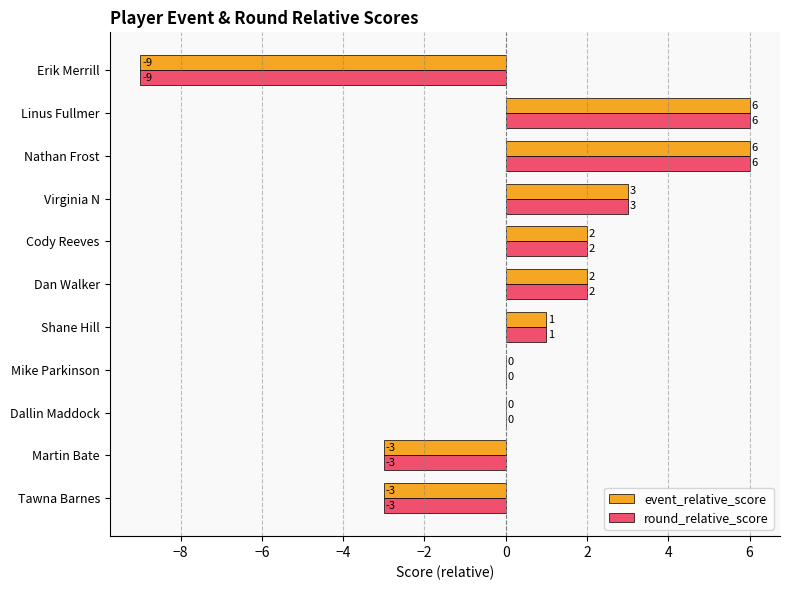

What is the sum of all event_relative_score values?

5